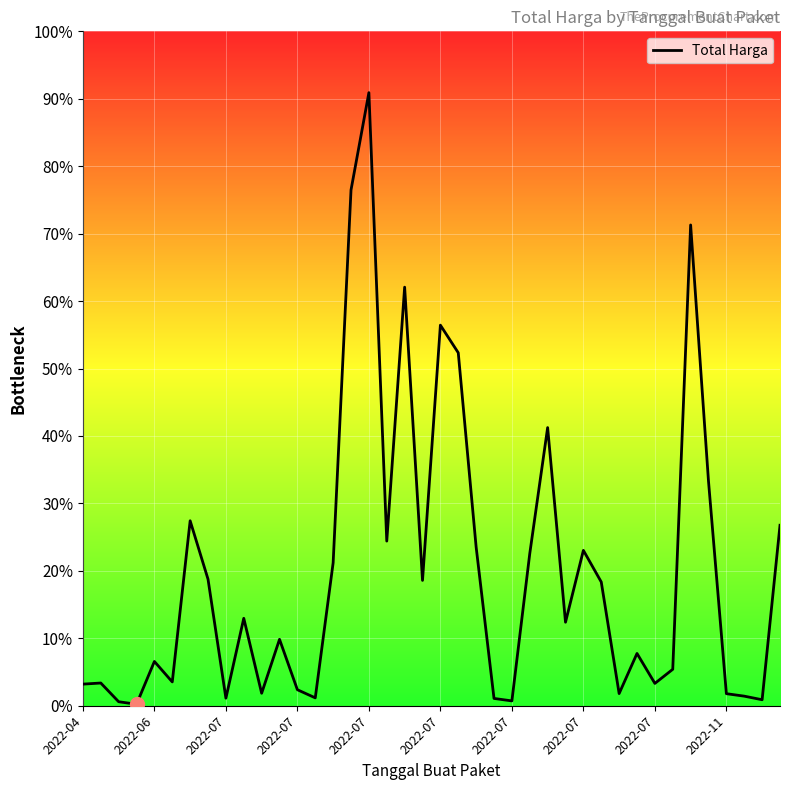

What is the sum of all values?

9529738218